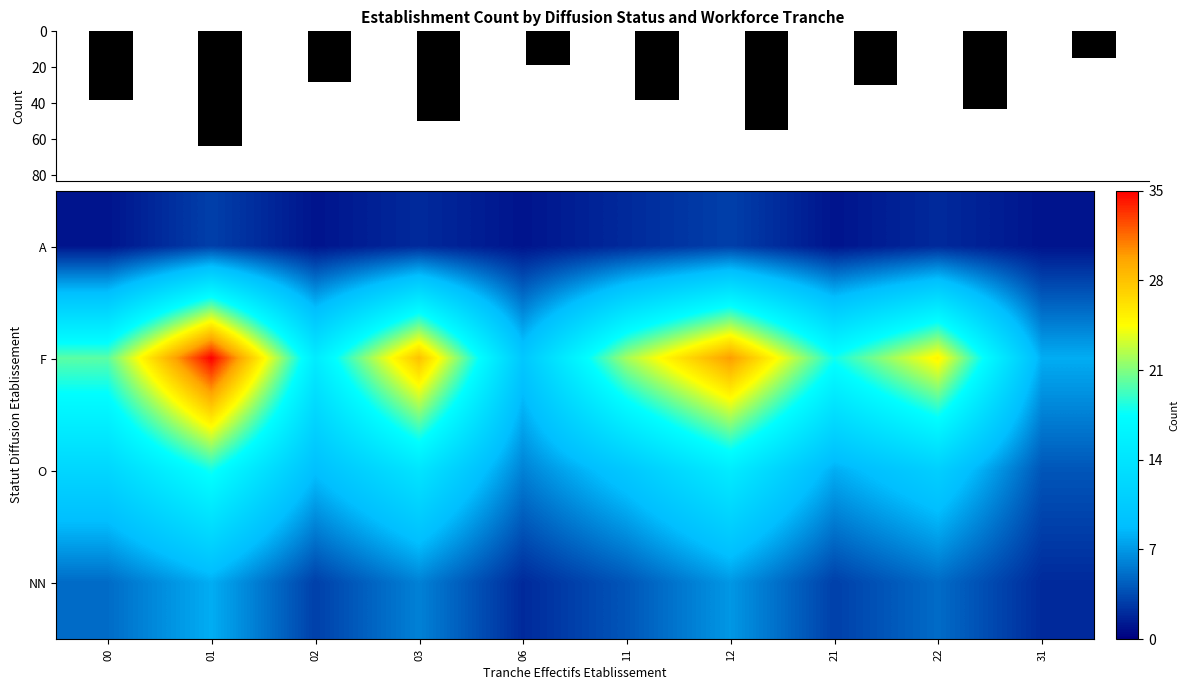

Read the NN value at 21.

3